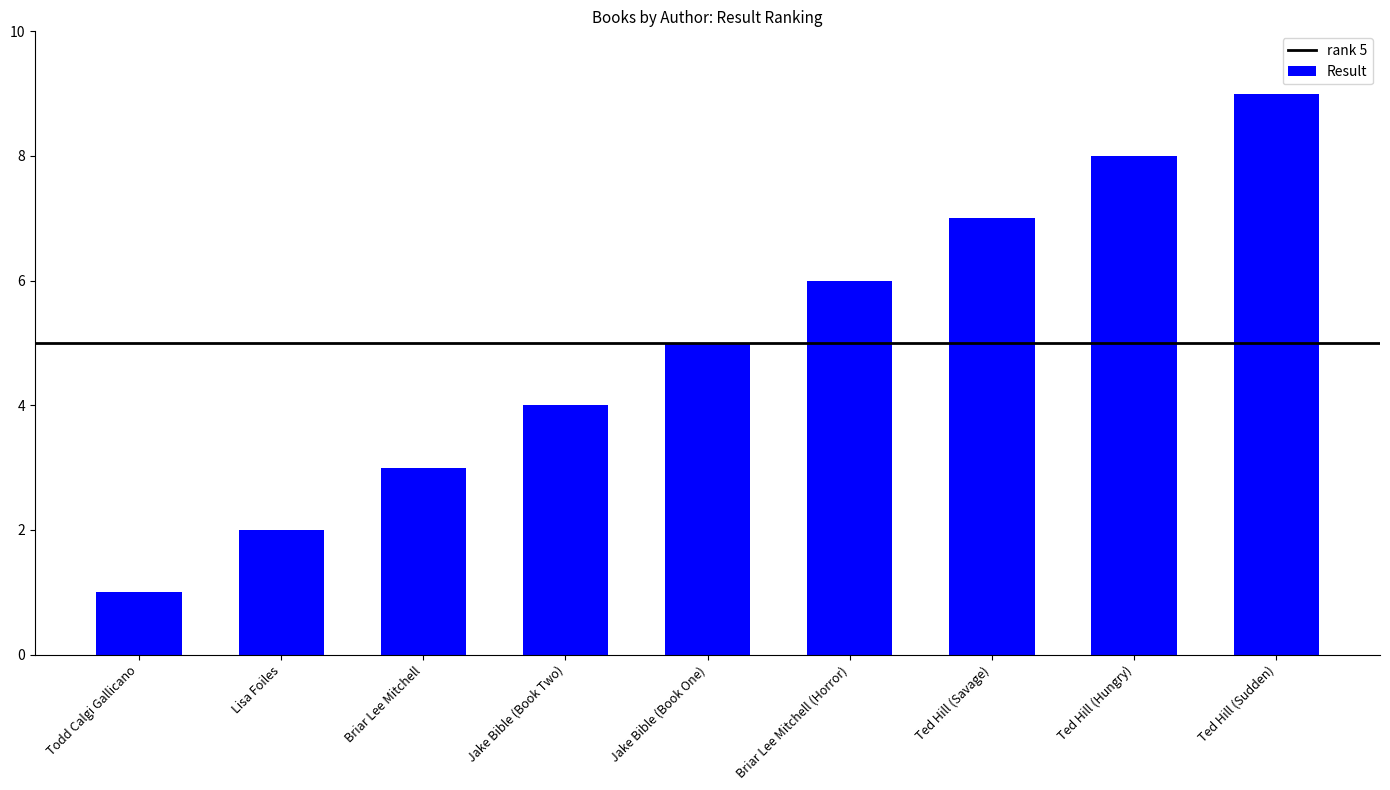

List the labels in order of value, largest first.

Ted Hill (Sudden), Ted Hill (Hungry), Ted Hill (Savage), Briar Lee Mitchell (Horror), Jake Bible (Book One), Jake Bible (Book Two), Briar Lee Mitchell, Lisa Foiles, Todd Calgi Gallicano